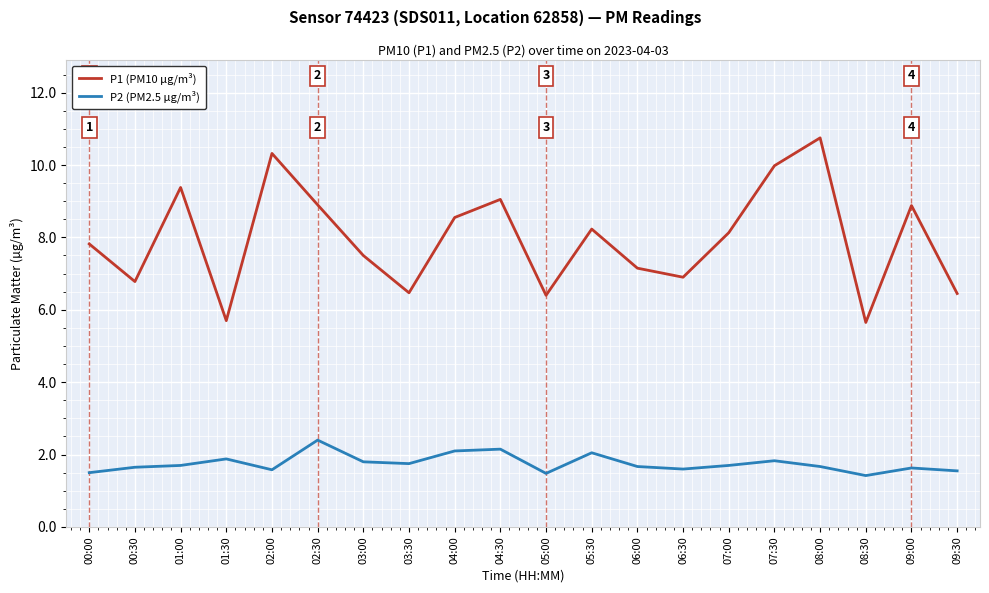

Which series changed the most between 00:00 and 04:30?

P1 (PM10 µg/m³)